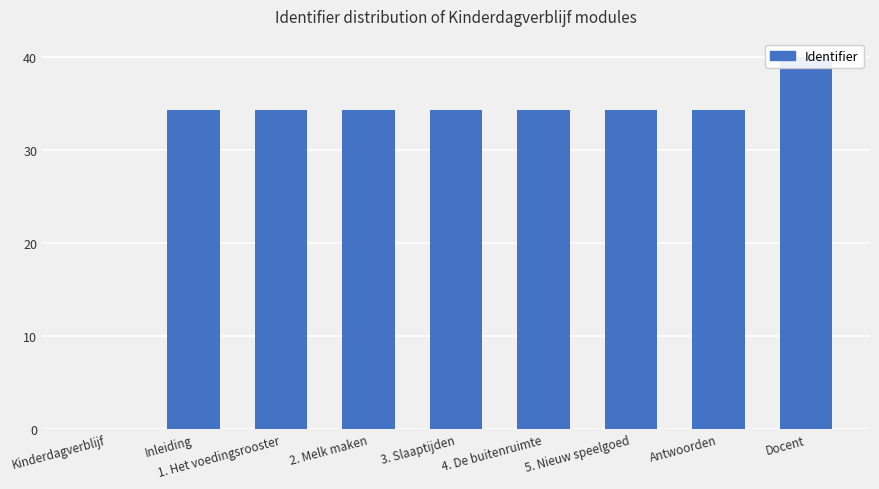

What is the change in value from Kinderdagverblijf to 3. Slaaptijden?

+34.3